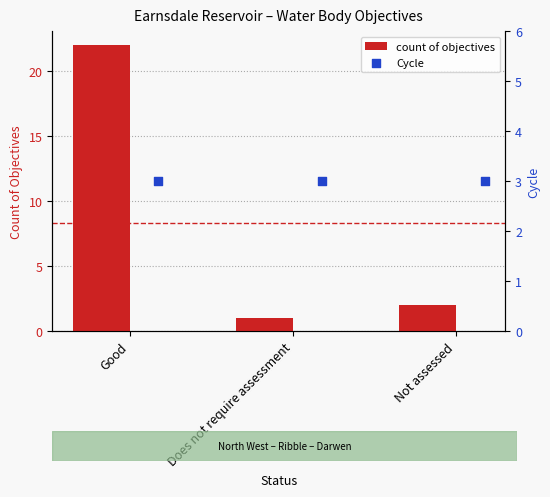

Which category has the lowest value in the count of objectives series?

Does not require assessment